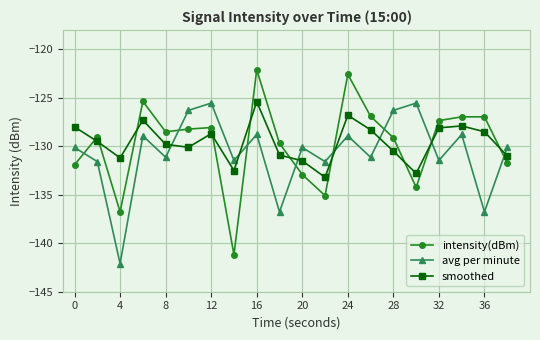

What is the smallest value displayed?

-142.1